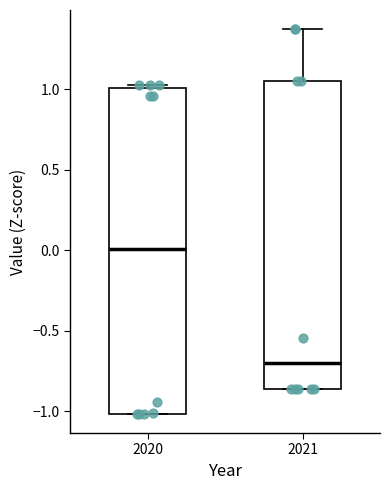

Reading left to right, read every box against the y-axis: the position of its median line, the range the box covers, and the ends of its whiskers. The values are not printed on the chart, so give them approximately, as read against the axis.

2020: median 0.00, box -1.00 to 1.00, whiskers -1.00 to 1.05
2021: median -0.70, box -0.85 to 1.05, whiskers -0.85 to 1.35